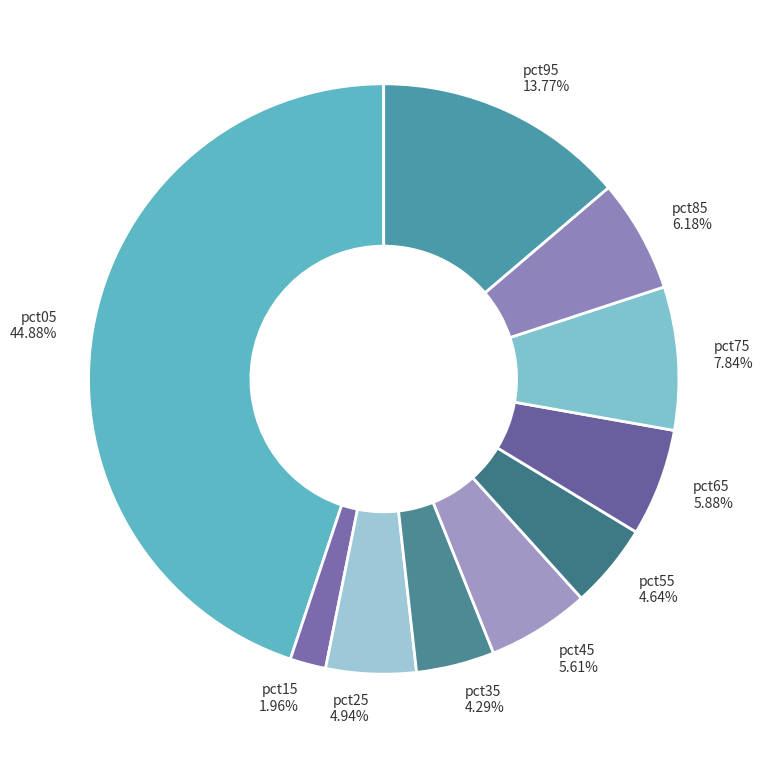

To the nearest percent, what percentage of the pie is pct95?

14%